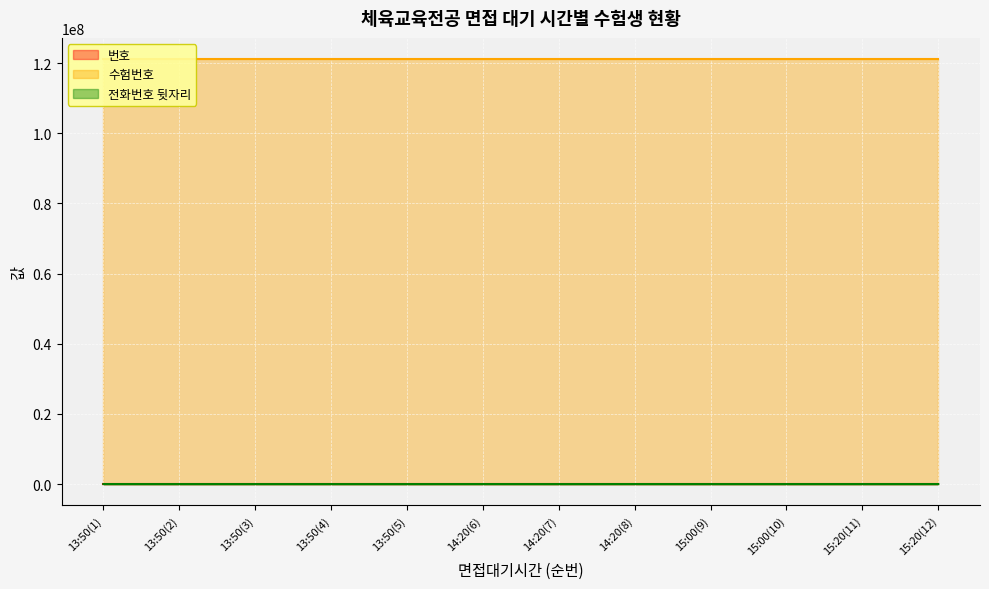

What are all the series names shown in the legend?

번호, 수험번호, 전화번호 뒷자리